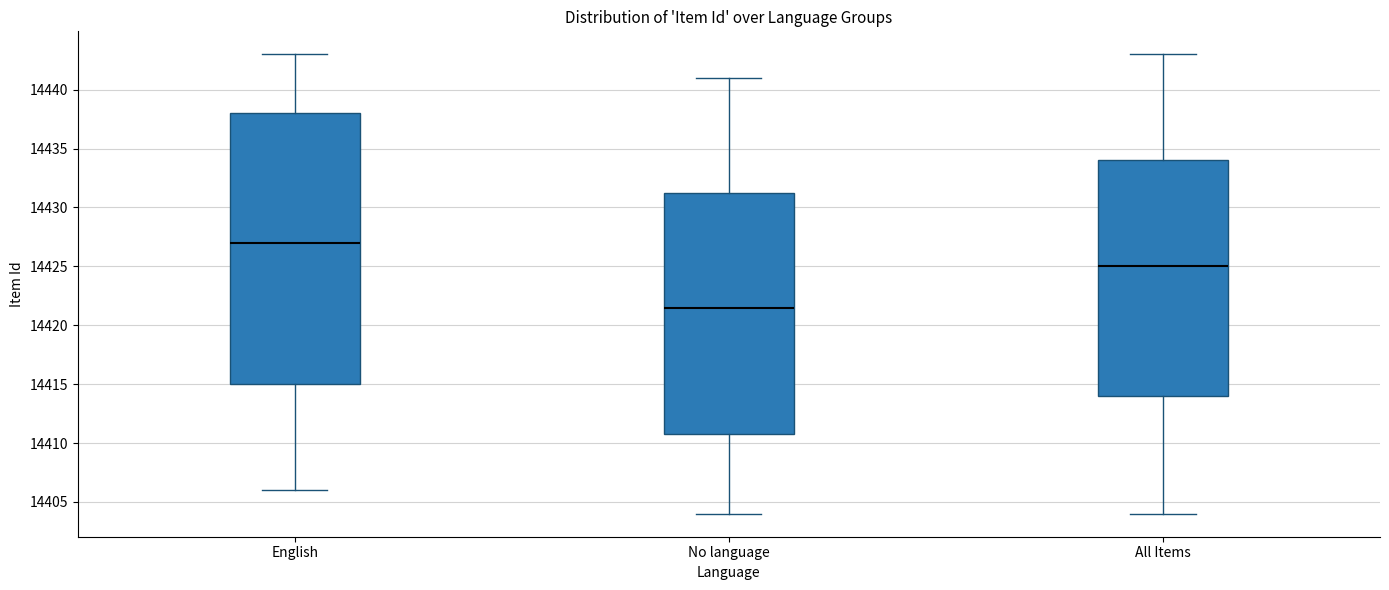

Where is the upper edge of the box for English on the y-axis? The values are not printed on the chart, so give them approximately, as read against the axis.

14438.0